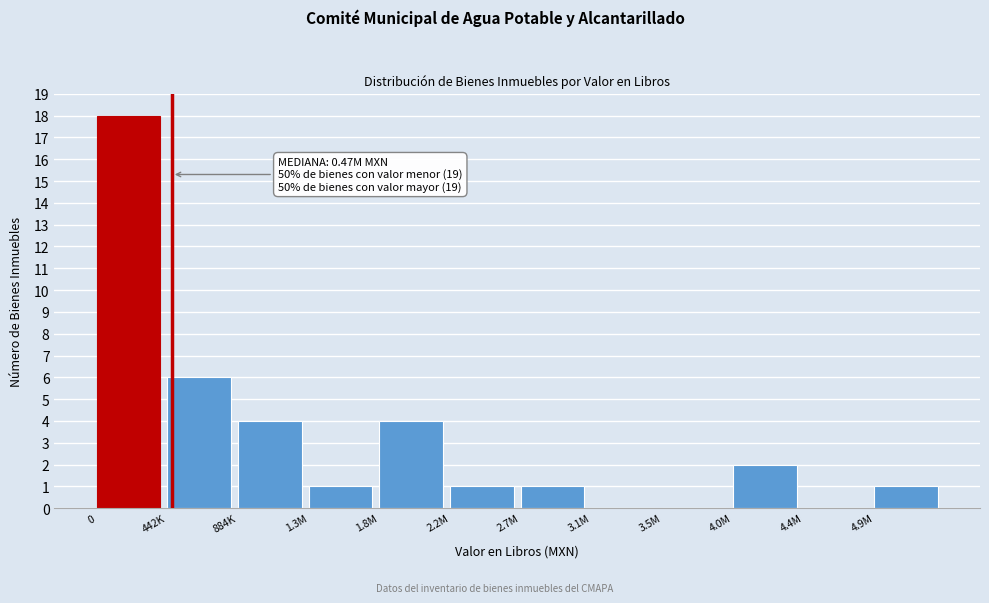

Reading left to right, what are all the values shown in this chart?

0=18	442K=6	884K=4	1.3M=1	1.8M=4	2.2M=1	2.7M=1	3.1M=0	3.5M=0	4.0M=2	4.4M=0	4.9M=1